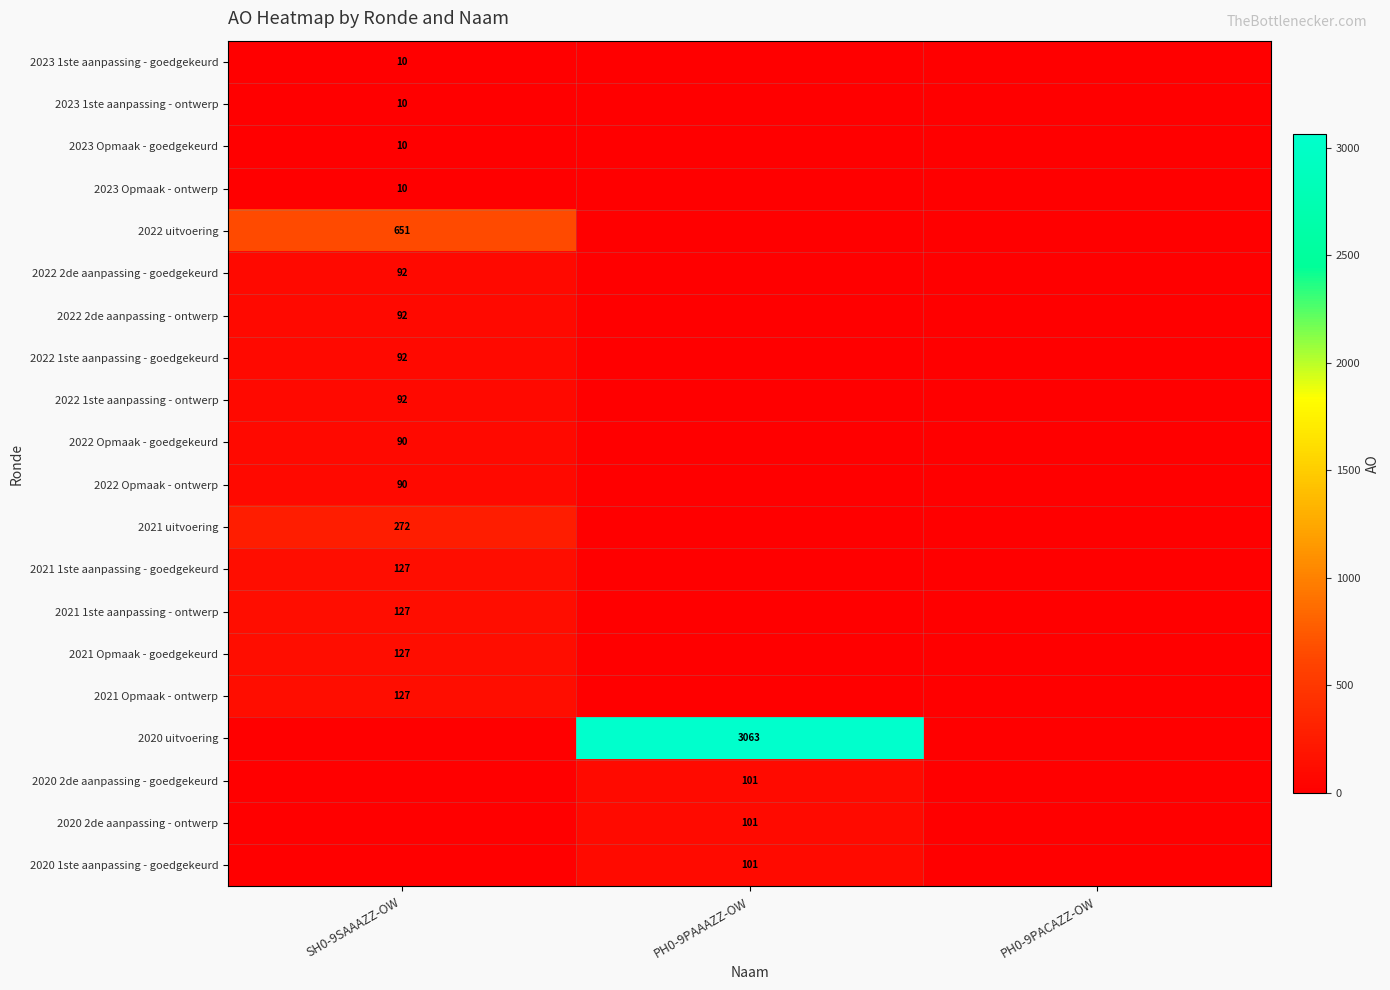

Is it true that 2022 1ste aanpassing - goedgekeurd equals 92 at SH0-9SAAAZZ-OW?

True